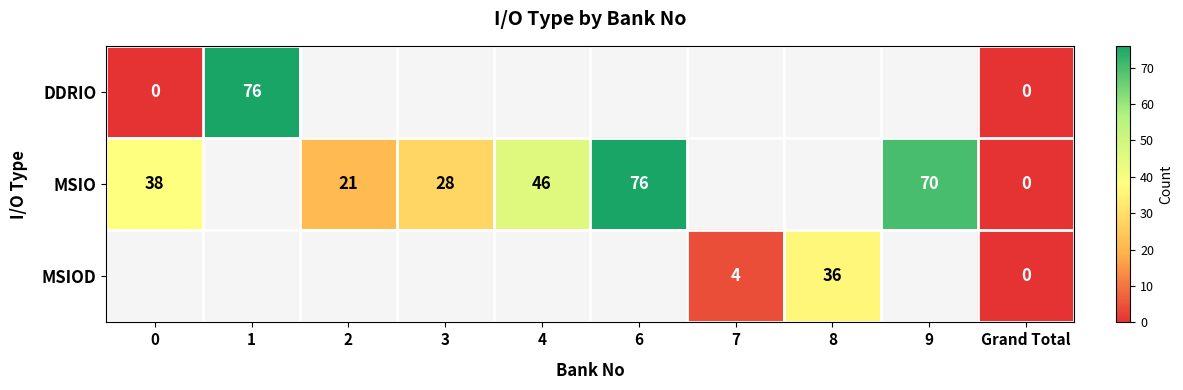

The value of MSIO at 6 is 76. True or false?

True